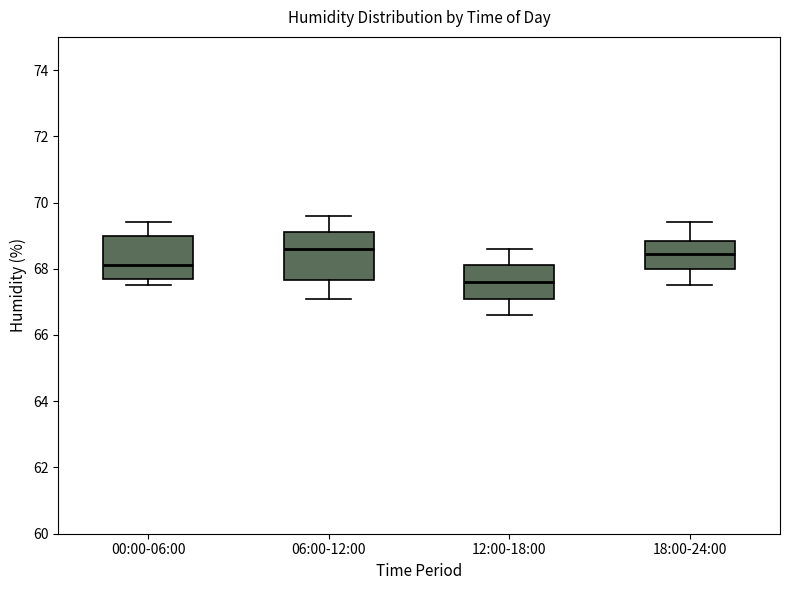

Where is the upper edge of the box for 00:00-06:00 on the y-axis? The values are not printed on the chart, so give them approximately, as read against the axis.

69.0